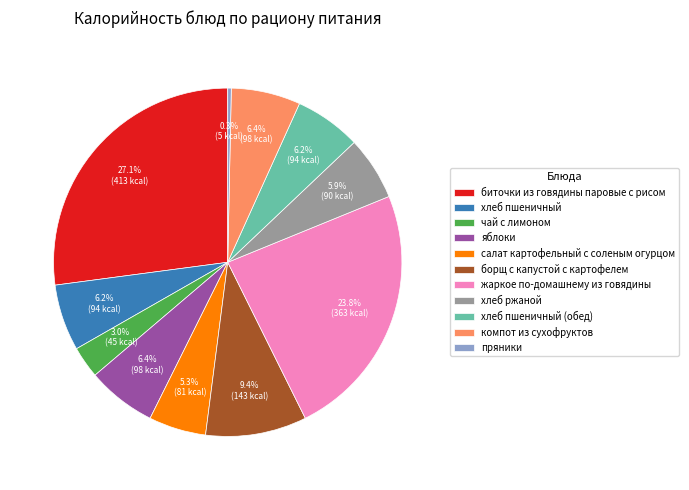

Is the sum of жаркое по-домашнему из говядины and компот из сухофруктов greater than half?

No